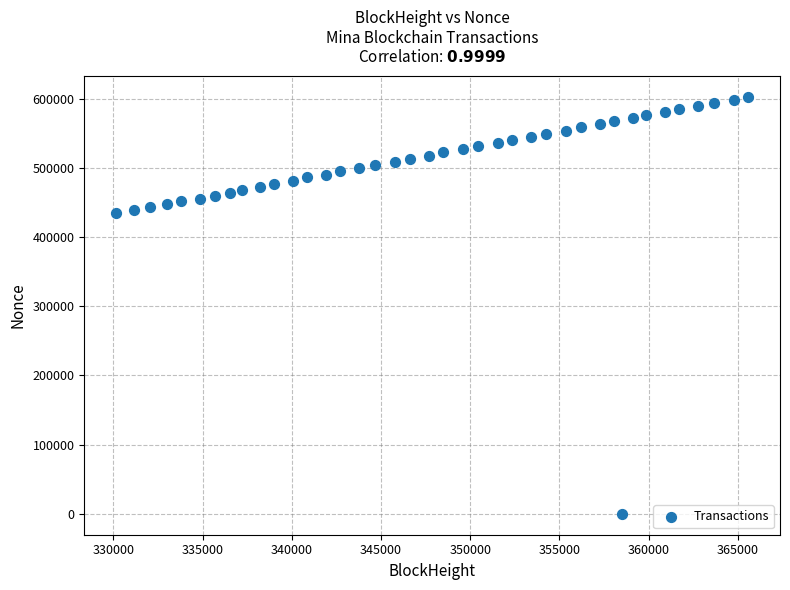

What is the range of X values (max minus min)?

35450